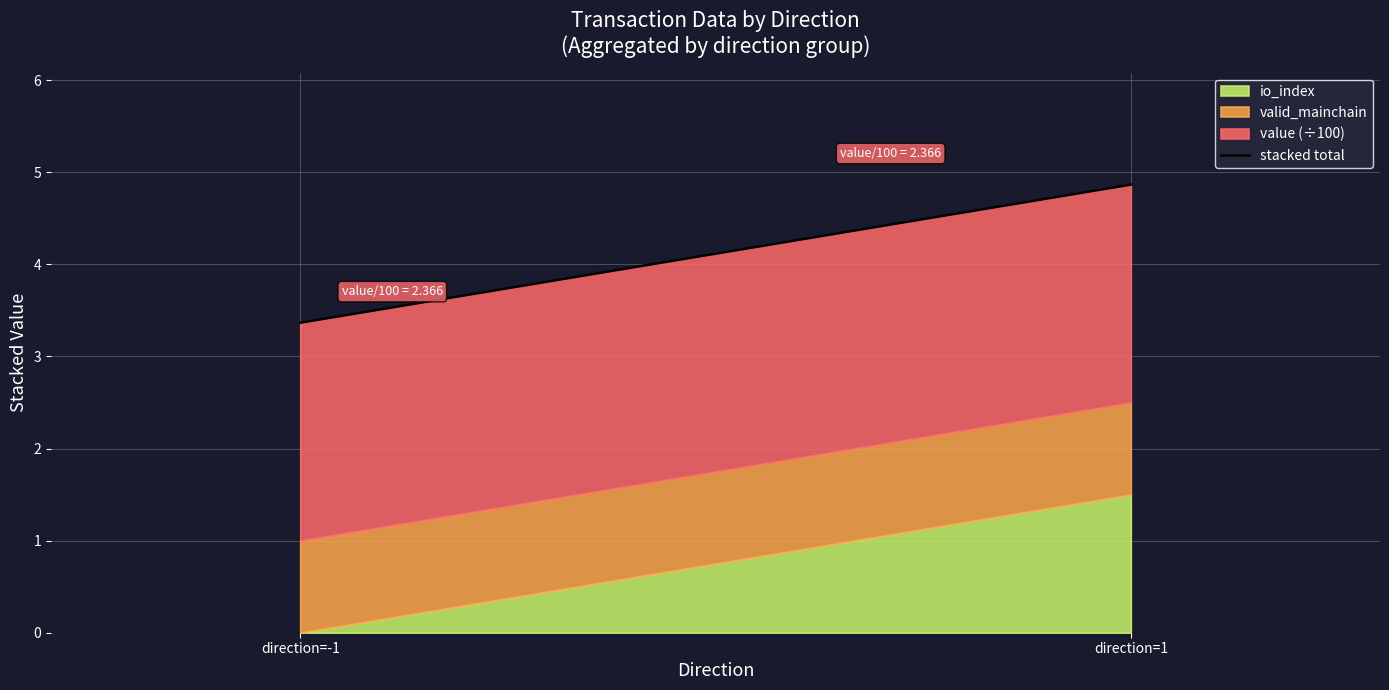

What is the greatest value displayed?

4.9